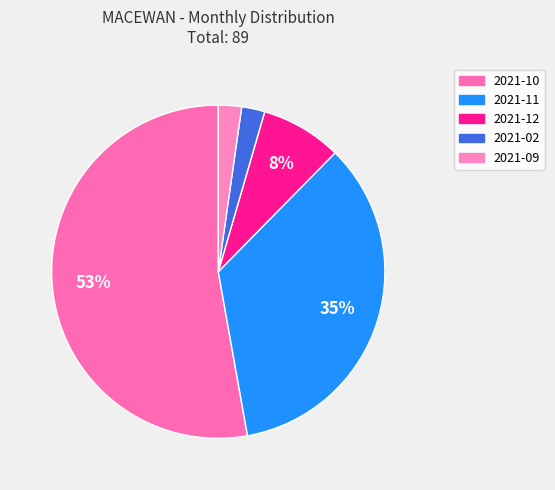

To the nearest percent, what is the difference between the largest and smallest slice percentages?

51%